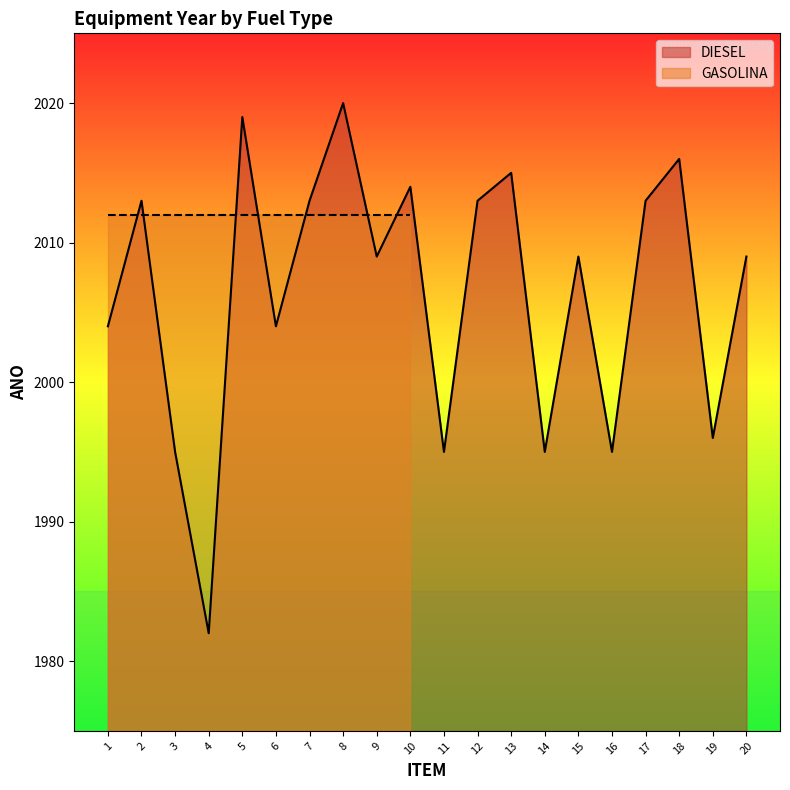

What is the approximate value at 18, to the nearest 5?

2015